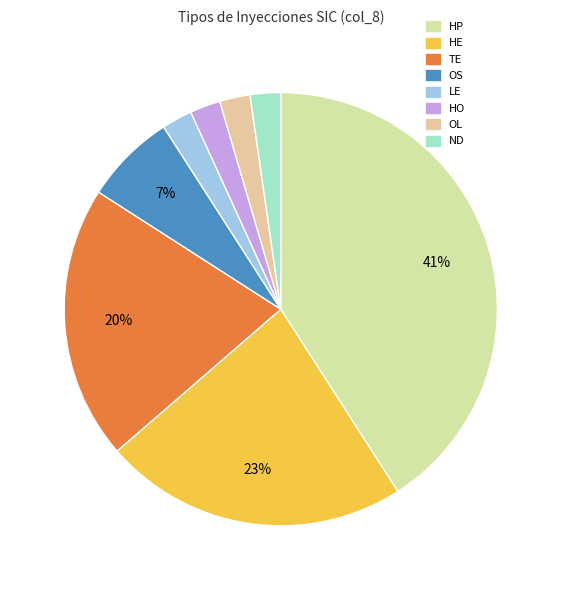

To the nearest percent, what is the difference between the largest and smallest slice percentages?

39%